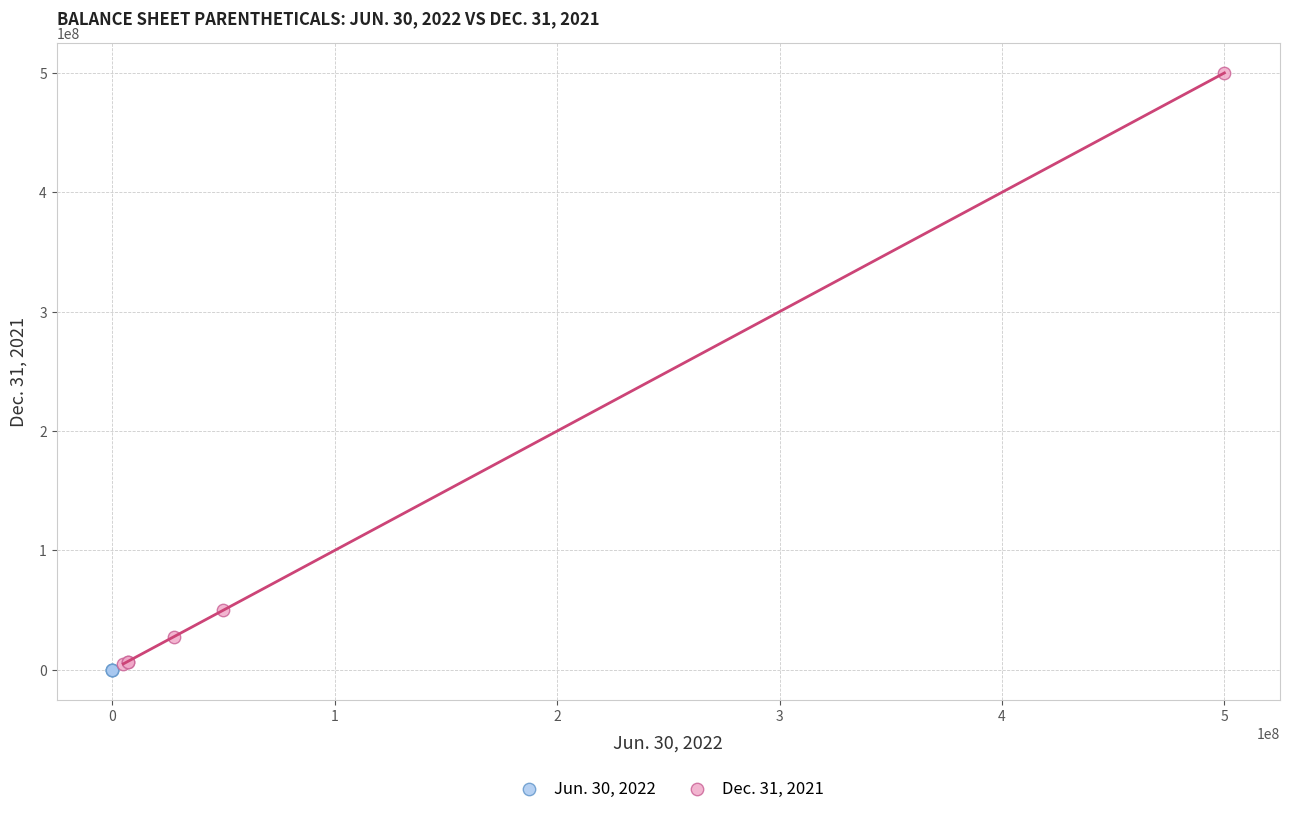

Which series contains the lowest Y value?

Jun. 30, 2022